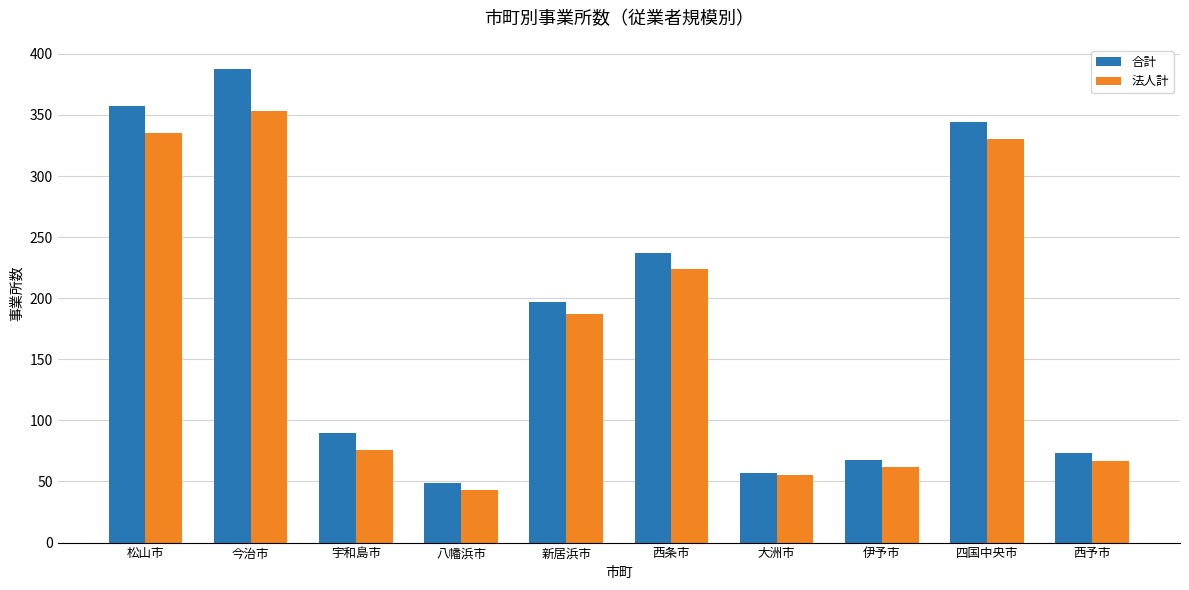

What is the spread (max minus min) of values at 新居浜市?

10